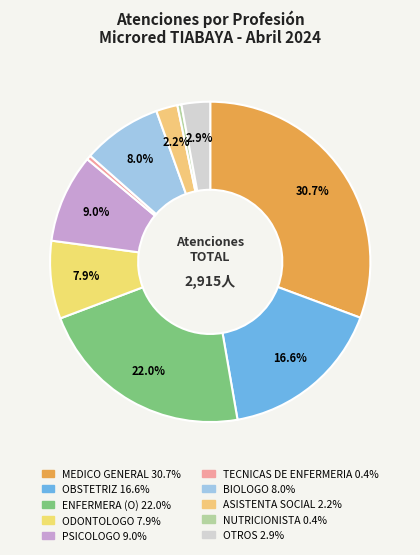

Rank the categories by value from lowest to highest.

NUTRICIONISTA, TECNICAS DE ENFERMERIA, ASISTENTA SOCIAL, OTROS, ODONTOLOGO, BIOLOGO, PSICOLOGO, OBSTETRIZ, ENFERMERA (O), MEDICO GENERAL